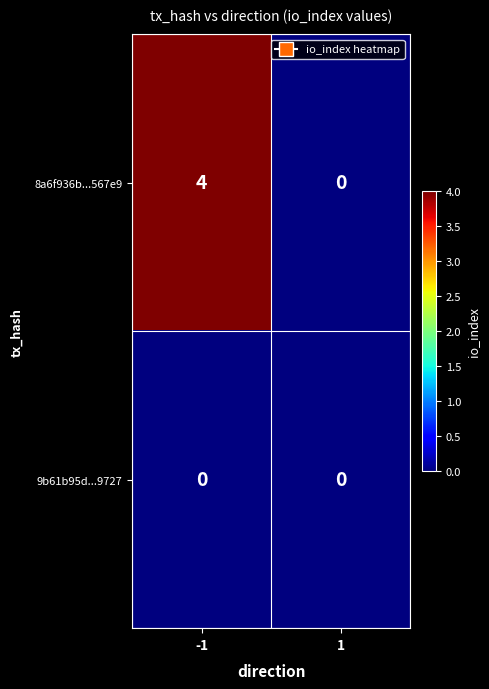

Which series has the largest total across all categories?

8a6f936b...567e9